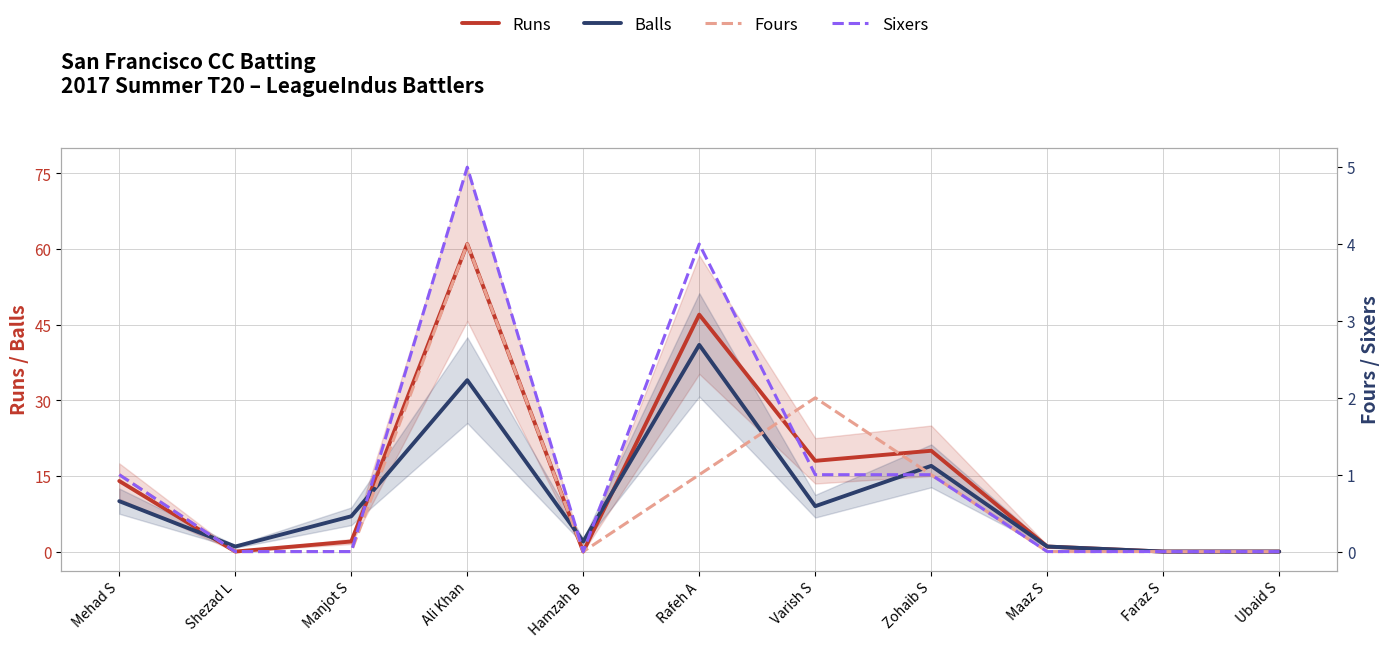

Where does the Balls series first go above 7?

Mehad S